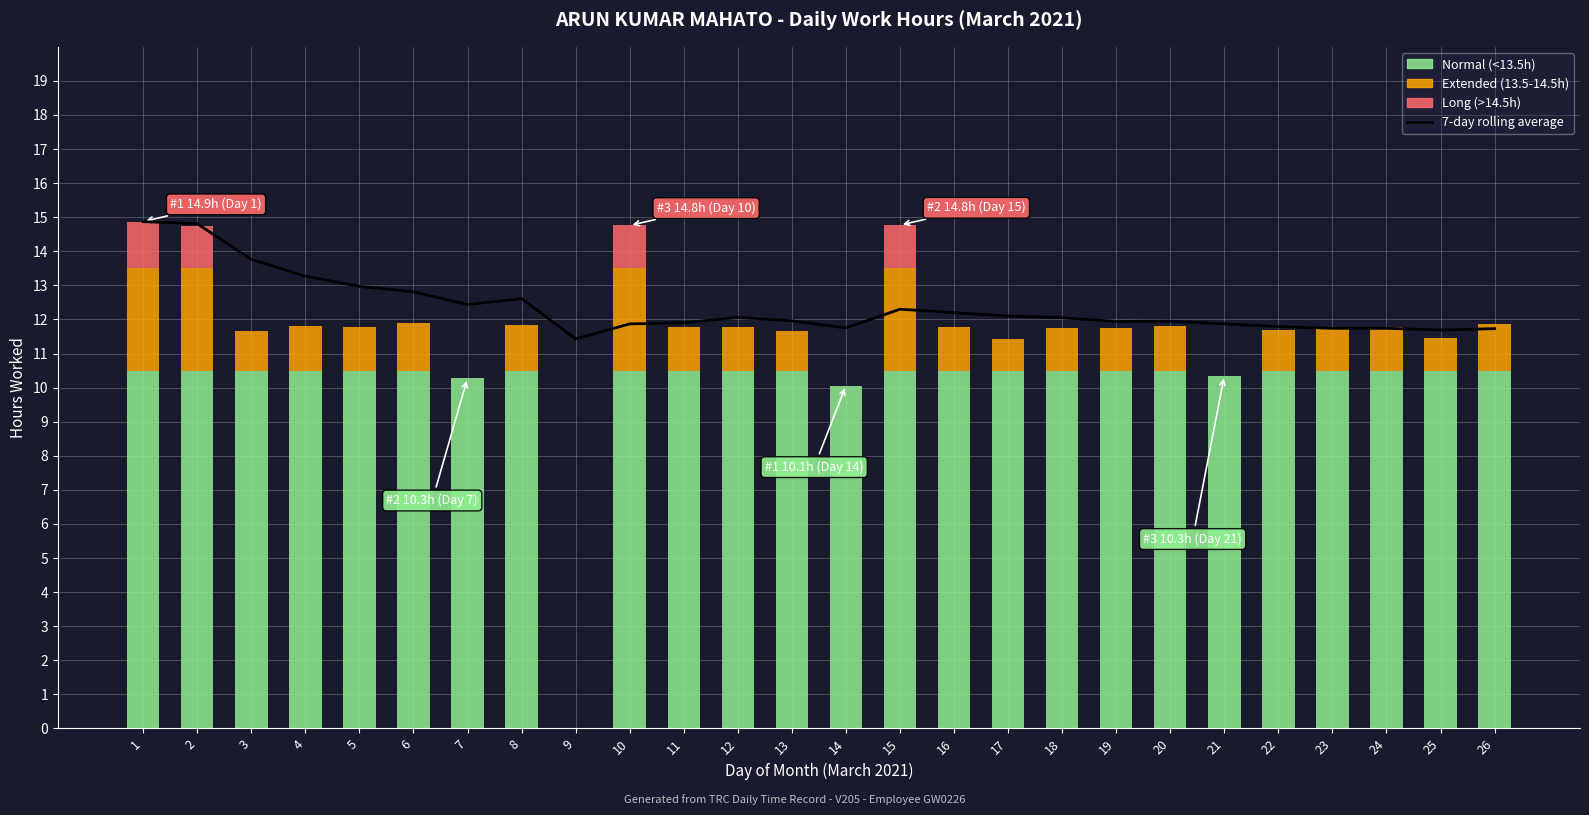

Reading right to left, what are all the values shown in this chart?

11.7	11.7	11.7	11.7	11.8	11.9	11.9	11.9	12.1	12.1	12.2	12.3	11.8	12.0	12.1	11.9	11.9	11.4	12.6	12.4	12.8	13.0	13.3	13.8	14.8	14.9